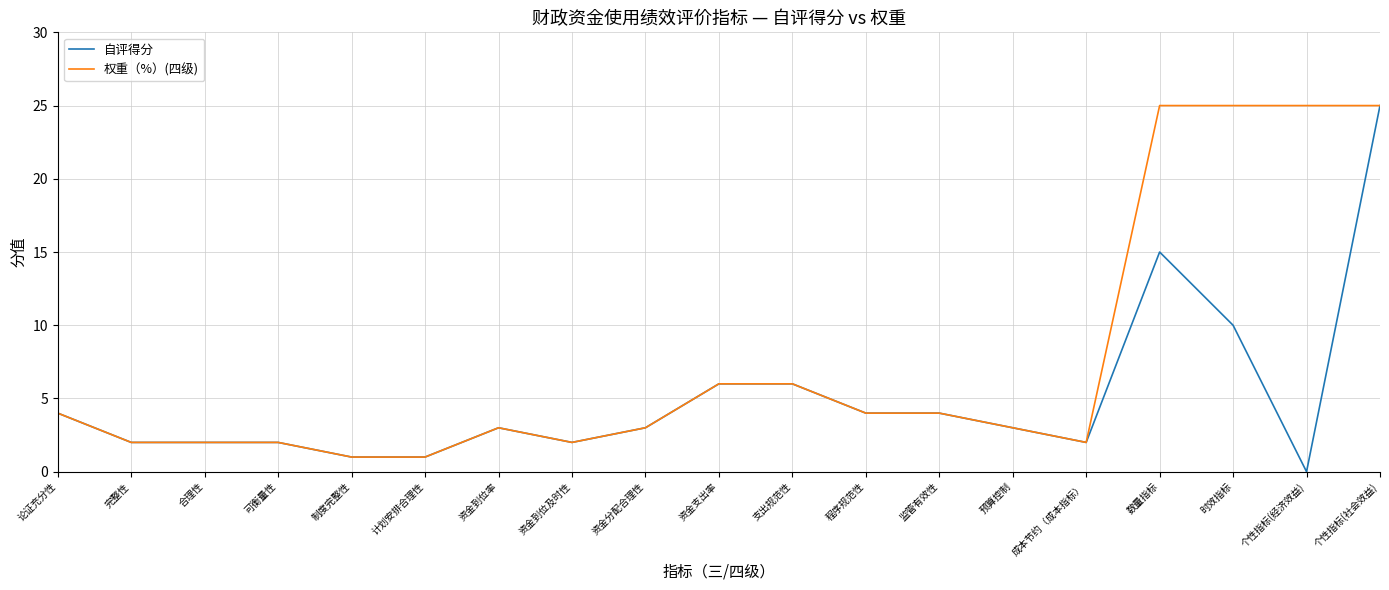

Reading left to right, list all the values displayed in this chart.

自评得分: 论证充分性=4	完整性=2	合理性=2	可衡量性=2	制度完整性=1	计划安排合理性=1	资金到位率=3	资金到位及时性=2	资金分配合理性=3	资金支出率=6	支出规范性=6	程序规范性=4	监管有效性=4	预算控制=3	成本节约（成本指标）=2	数量指标=15	时效指标=10	个性指标(经济效益)=0	个性指标(社会效益)=25
权重（%）(四级): 论证充分性=4	完整性=2	合理性=2	可衡量性=2	制度完整性=1	计划安排合理性=1	资金到位率=3	资金到位及时性=2	资金分配合理性=3	资金支出率=6	支出规范性=6	程序规范性=4	监管有效性=4	预算控制=3	成本节约（成本指标）=2	数量指标=25	时效指标=25	个性指标(经济效益)=25	个性指标(社会效益)=25